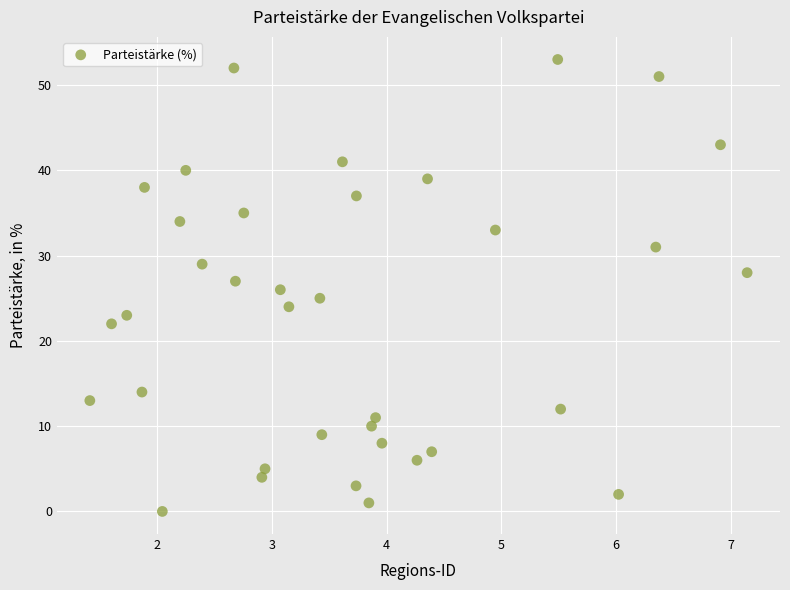

What is the range of Y values (max minus min)?

53